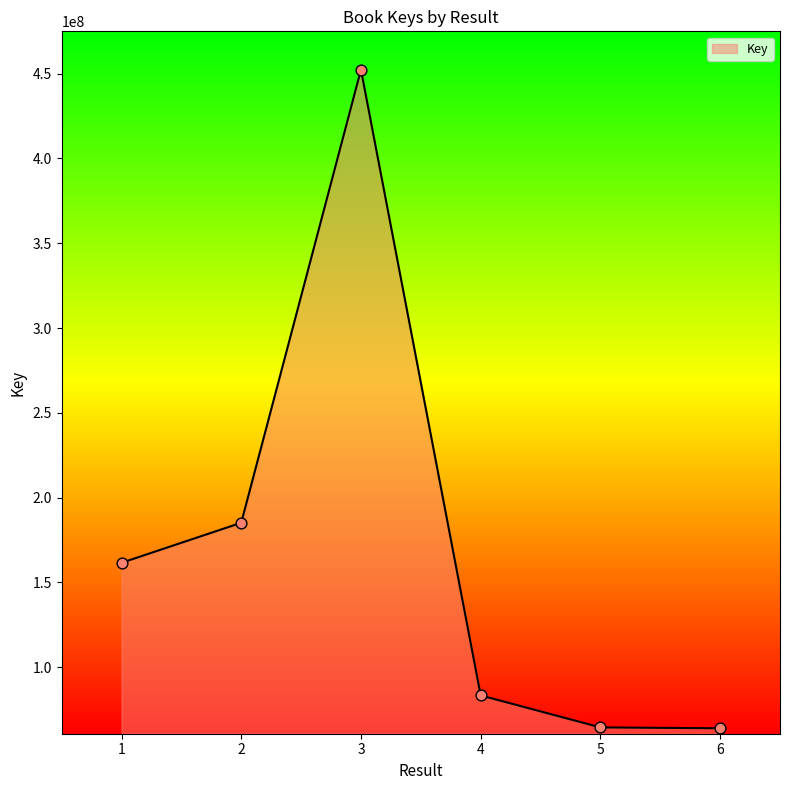

Approximately how many times larger is the value at 2 compared to 5?

2.9